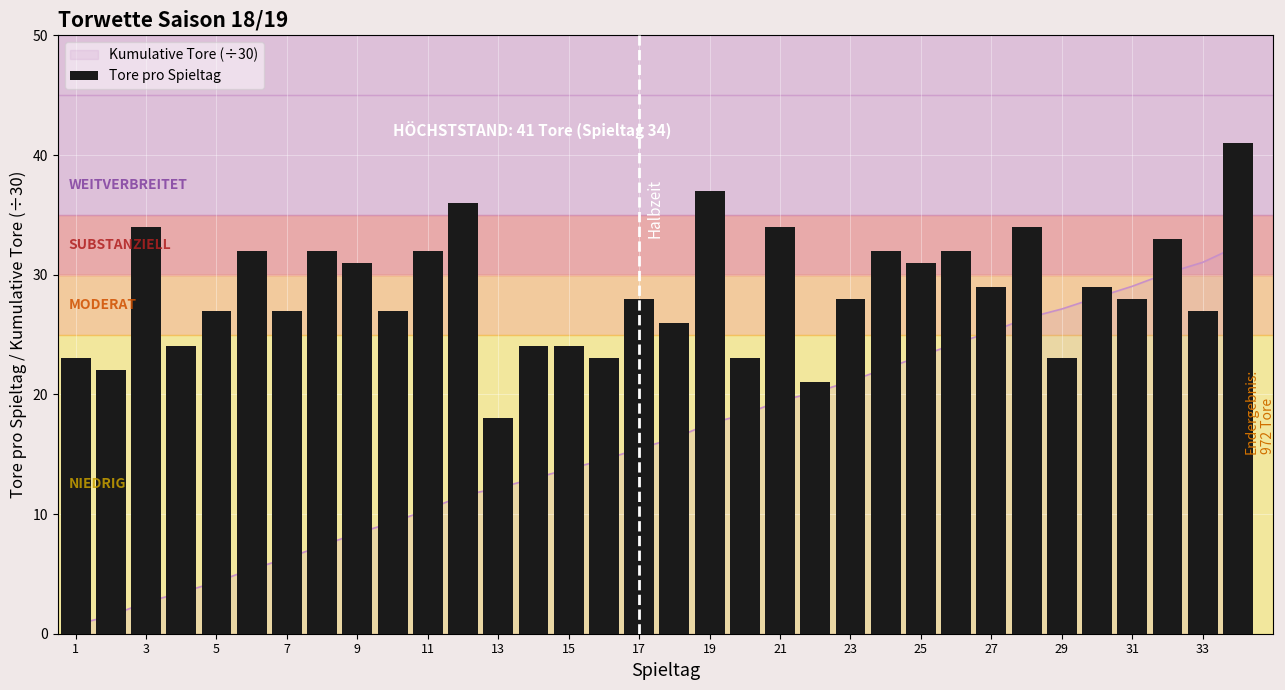

The value at 13 is 29. True or false?

False